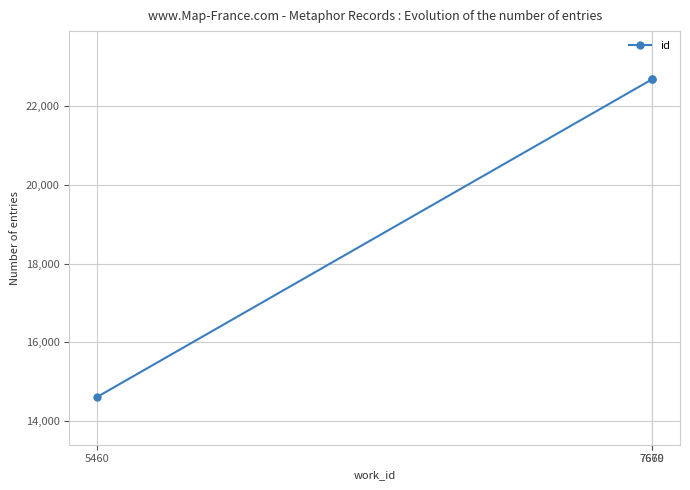

Which has a higher value, 7669 or 5460?

7669